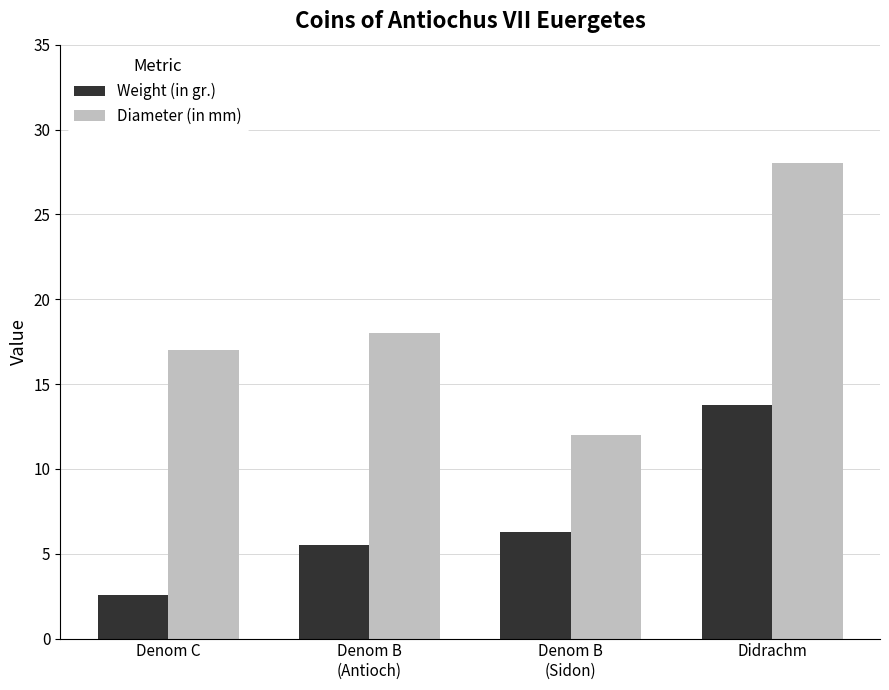

Count the number of categories in the chart.

4